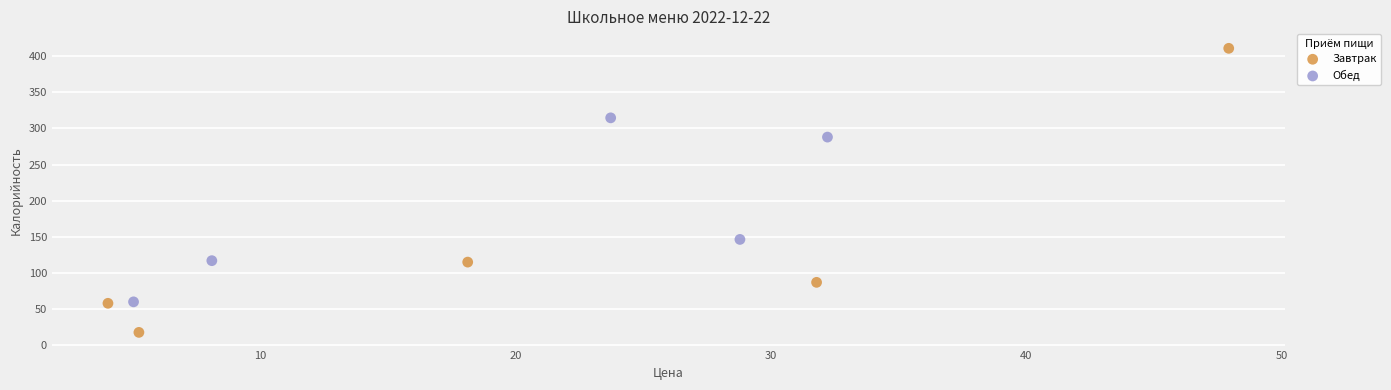

What are all the series names shown in the legend?

Завтрак, Обед